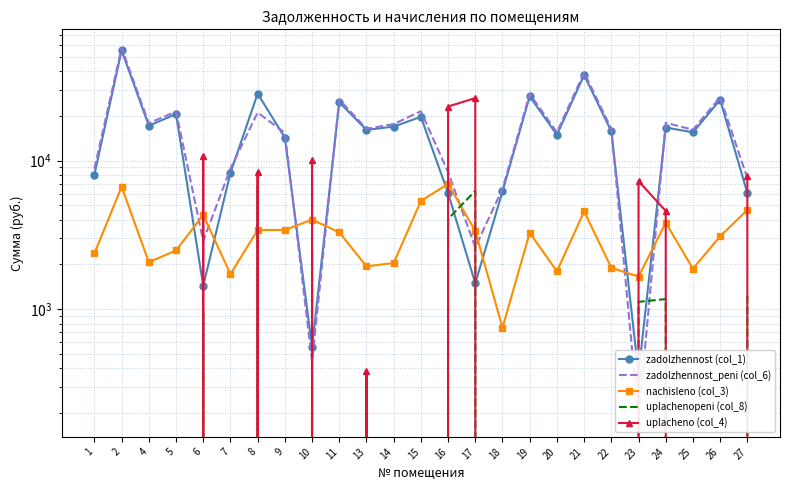

Is it true that uplachenopeni (col_8) equals -2202.0 at 1?

False